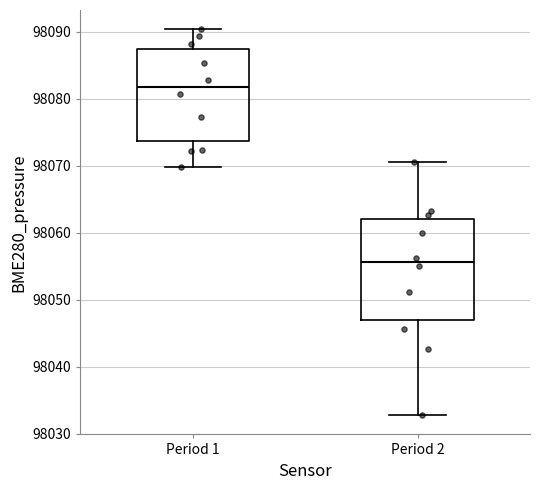

Reading left to right, transcribe this box plot: for each box, give where its median line is, the range the box spans, and where its two whiskers end, as read against the y-axis. The values are not printed on the chart, so give them approximately, as read against the axis.

Period 1: median 98082, box 98074 to 98087, whiskers 98070 to 98090
Period 2: median 98056, box 98047 to 98062, whiskers 98033 to 98071